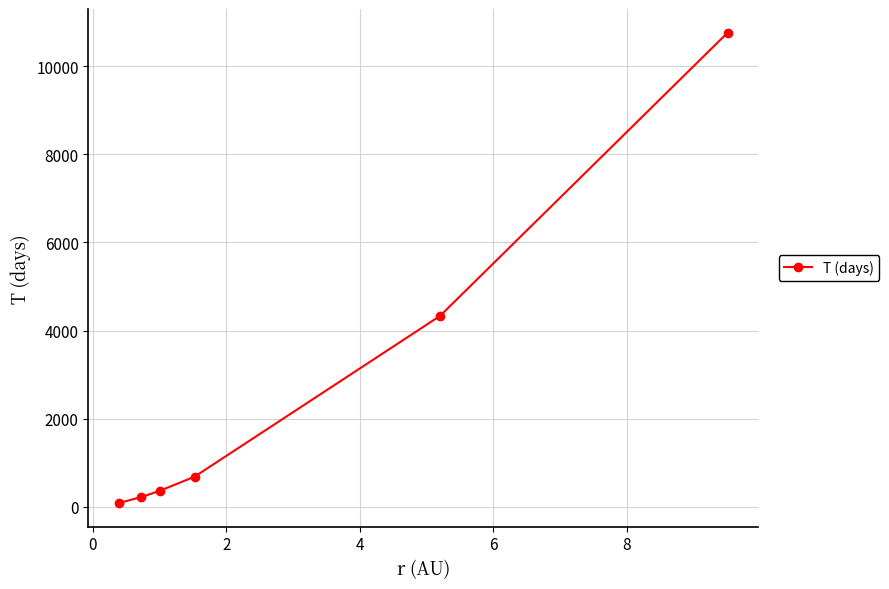

True or false: the data has more than 1 interior local peaks.

False